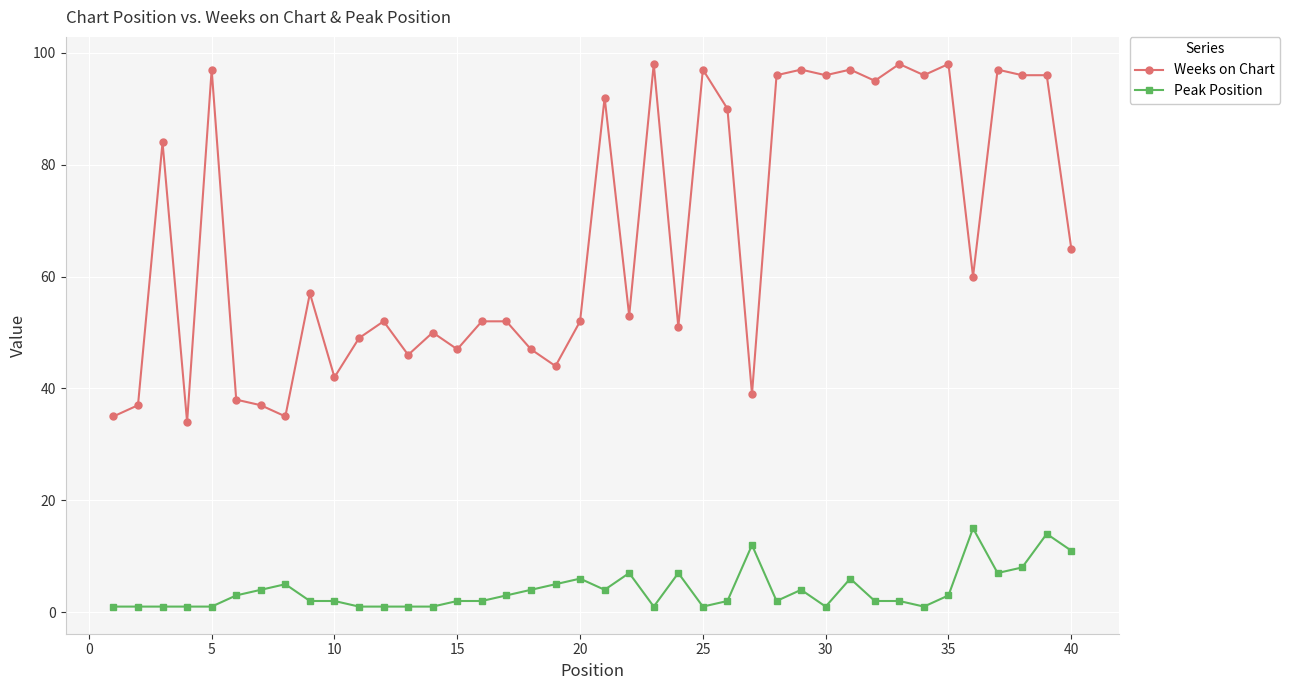

True or false: Weeks on Chart has more than 1 points higher than both neighbors.

True